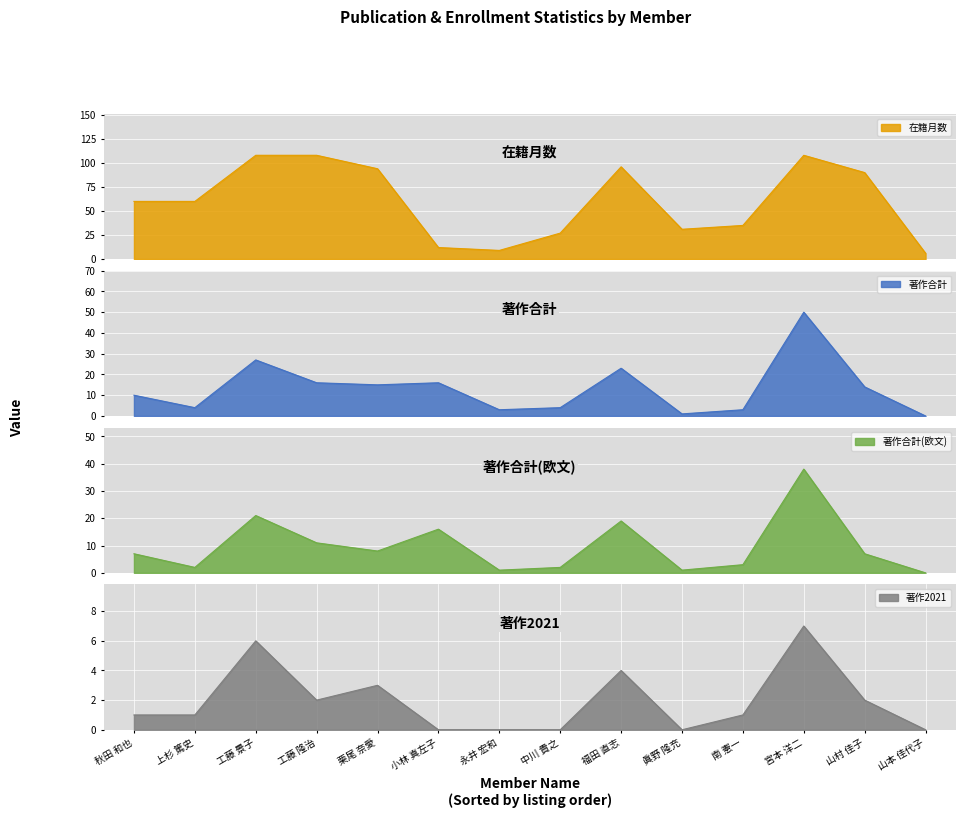

What is the sum of all 在籍月数 values?

844